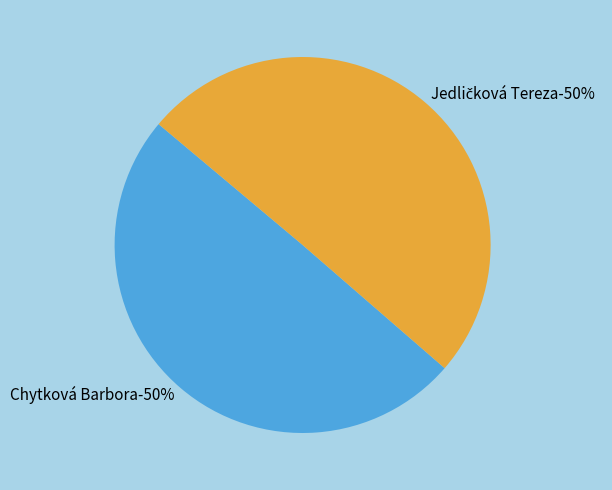

Count the number of slices in the pie.

2